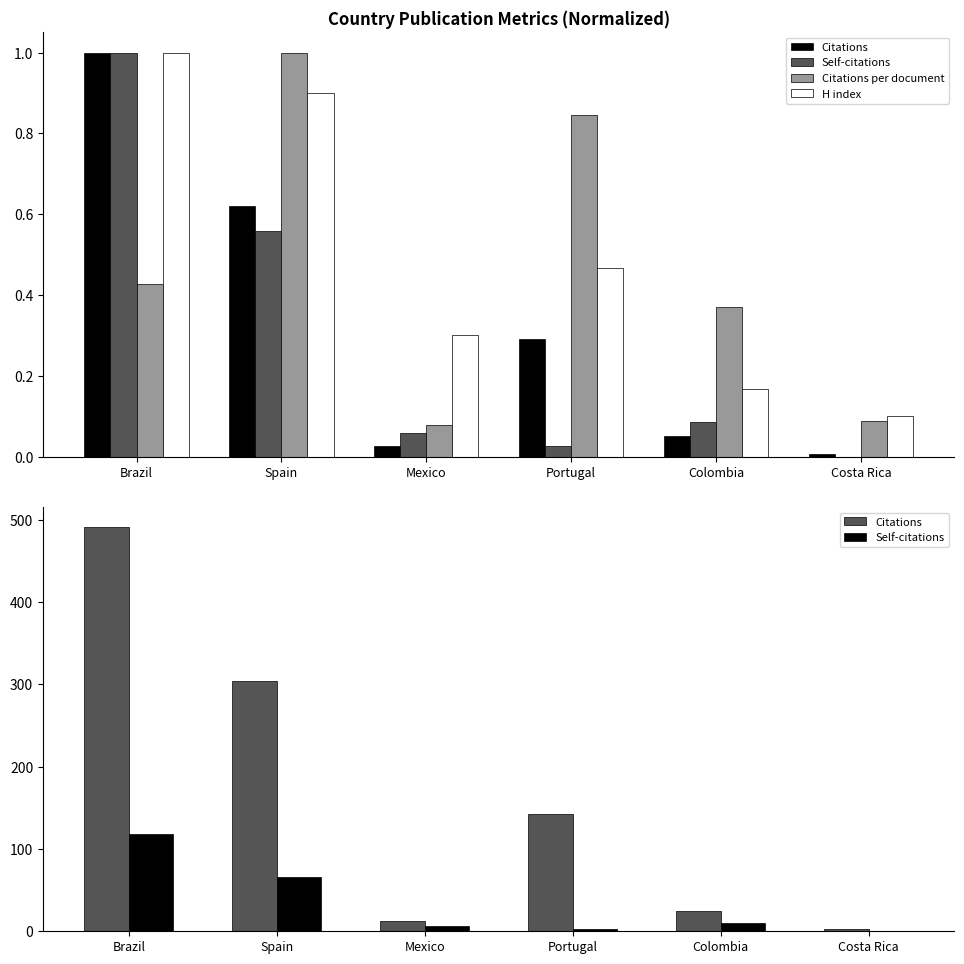

What is the value of the Citations per document bar at the 4th from the left?

0.8